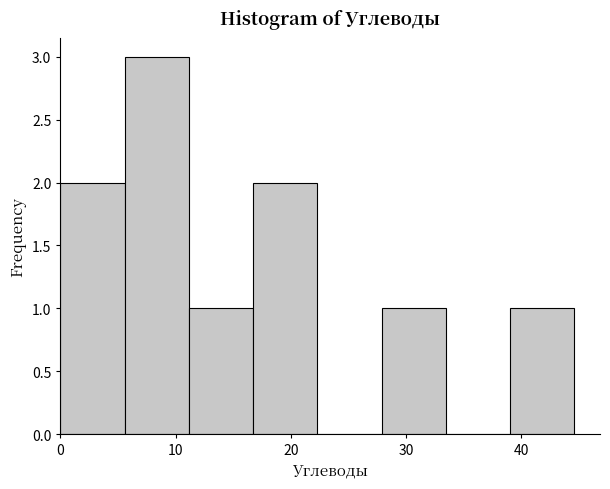

How tall is the bar that spans 11 to 17 on the x-axis? Neither the bar edges nor the heights are printed on the chart, so give them approximately, as read against the axes.

1